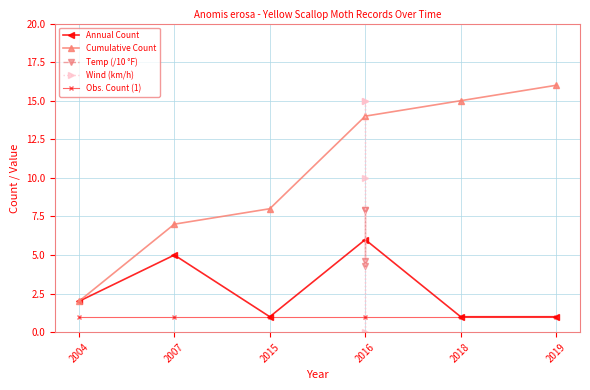

True or false: Obs. Count (1) and Cumulative Count cross at least once.

False